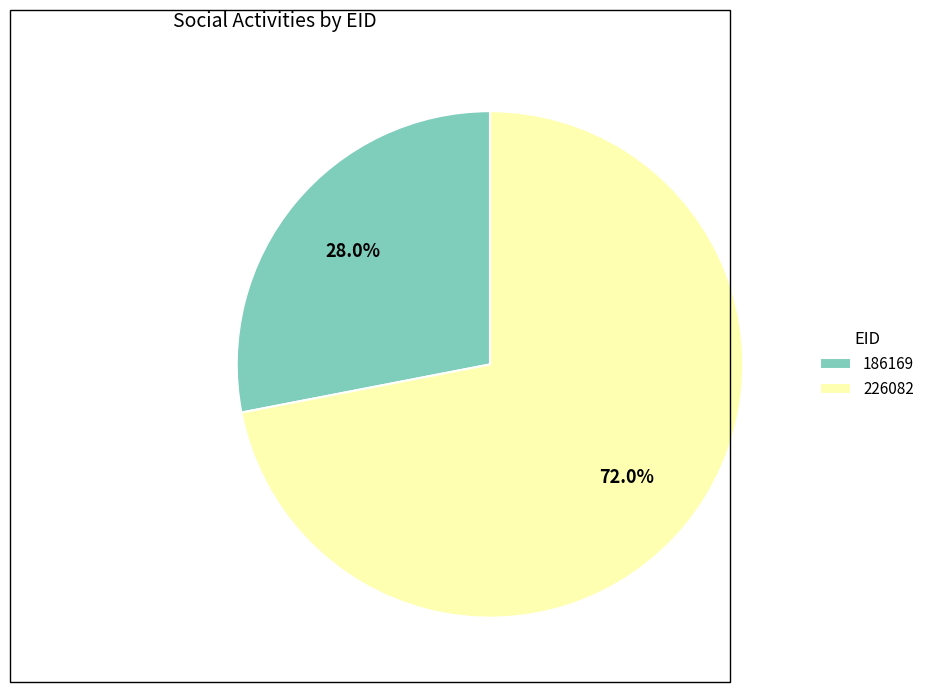

To the nearest percent, what portion does 226082 represent?

72%